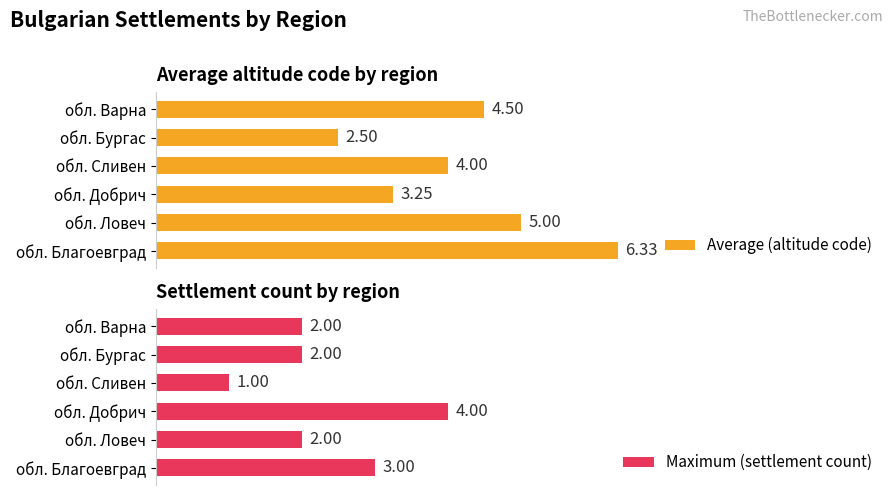

How many bars are there in total?

12